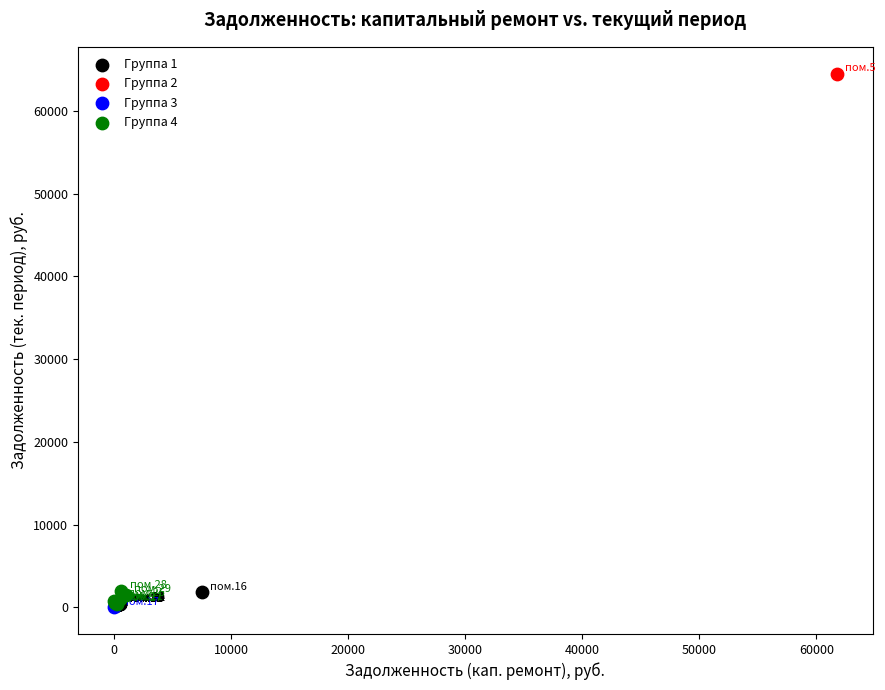

Which series contains the highest Y value?

Группа 2